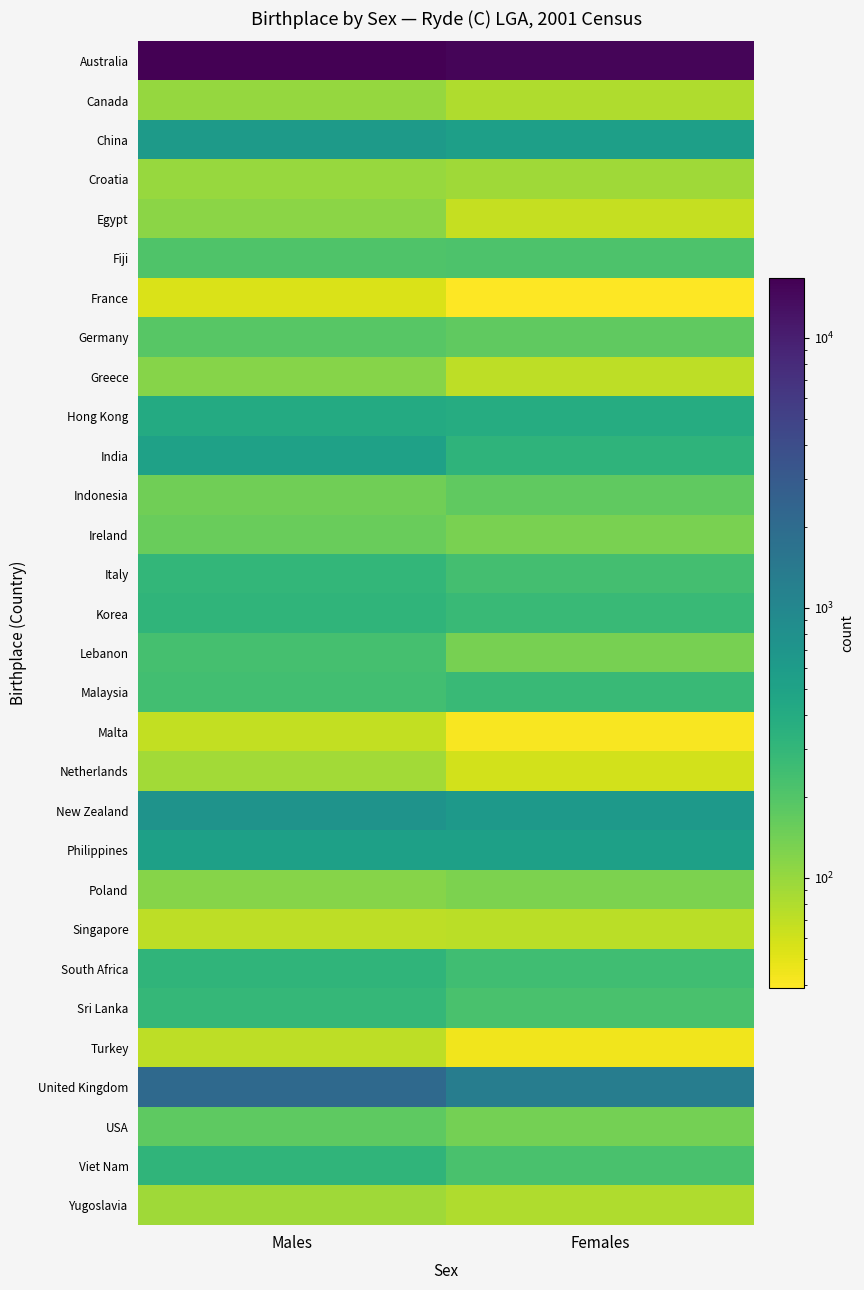

Rank the series by their maximum value, from lowest to highest.

France, Malta, Turkey, Singapore, Netherlands, Yugoslavia, Croatia, Canada, Egypt, Greece, Poland, Ireland, Indonesia, USA, Germany, Fiji, Lebanon, Malaysia, Sri Lanka, Italy, Viet Nam, Korea, South Africa, Hong Kong, India, Philippines, China, New Zealand, United Kingdom, Australia